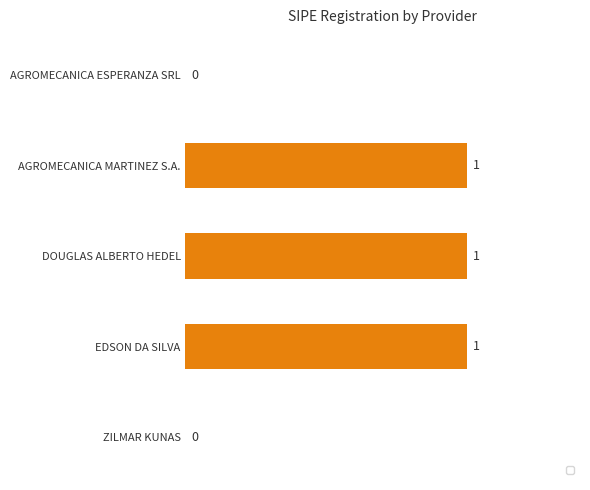

Are the bars horizontal?

Yes